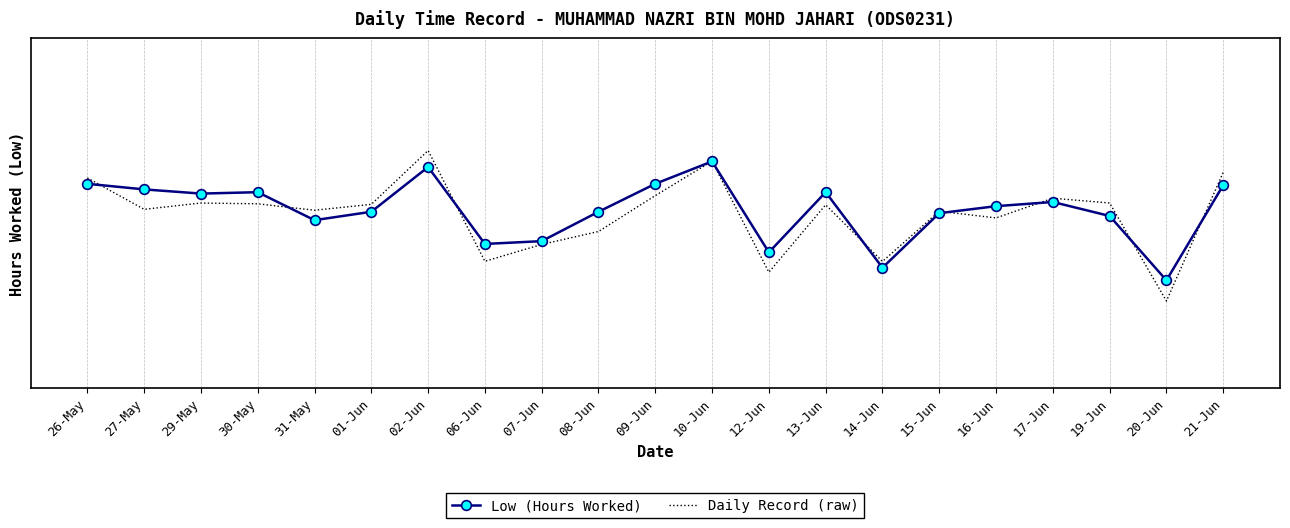

Which series changed the most between 07-Jun and 20-Jun?

Daily Record (raw)